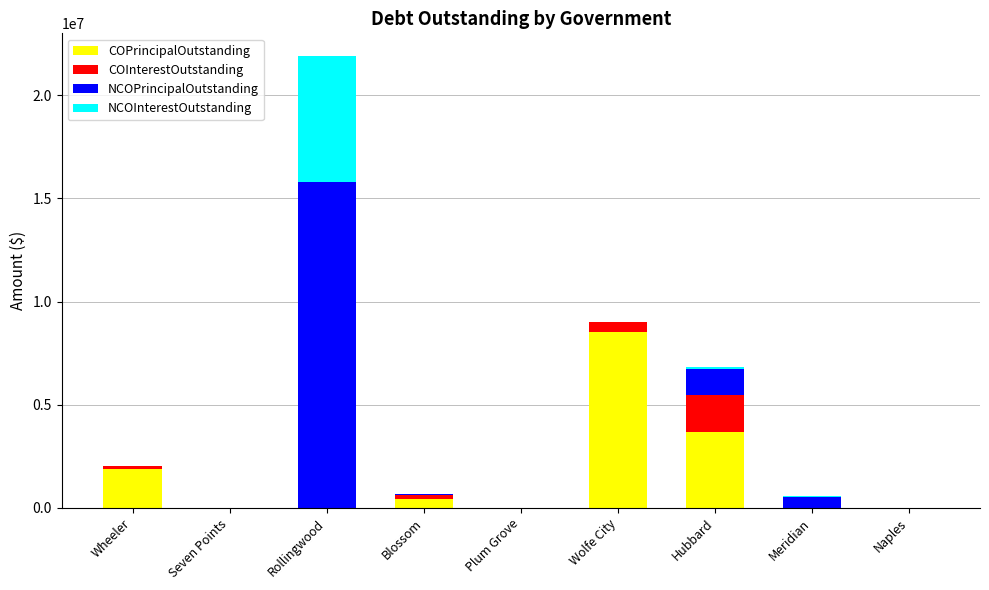

True or false: COPrincipalOutstanding has a value of -4423432.3 at Seven Points.

False